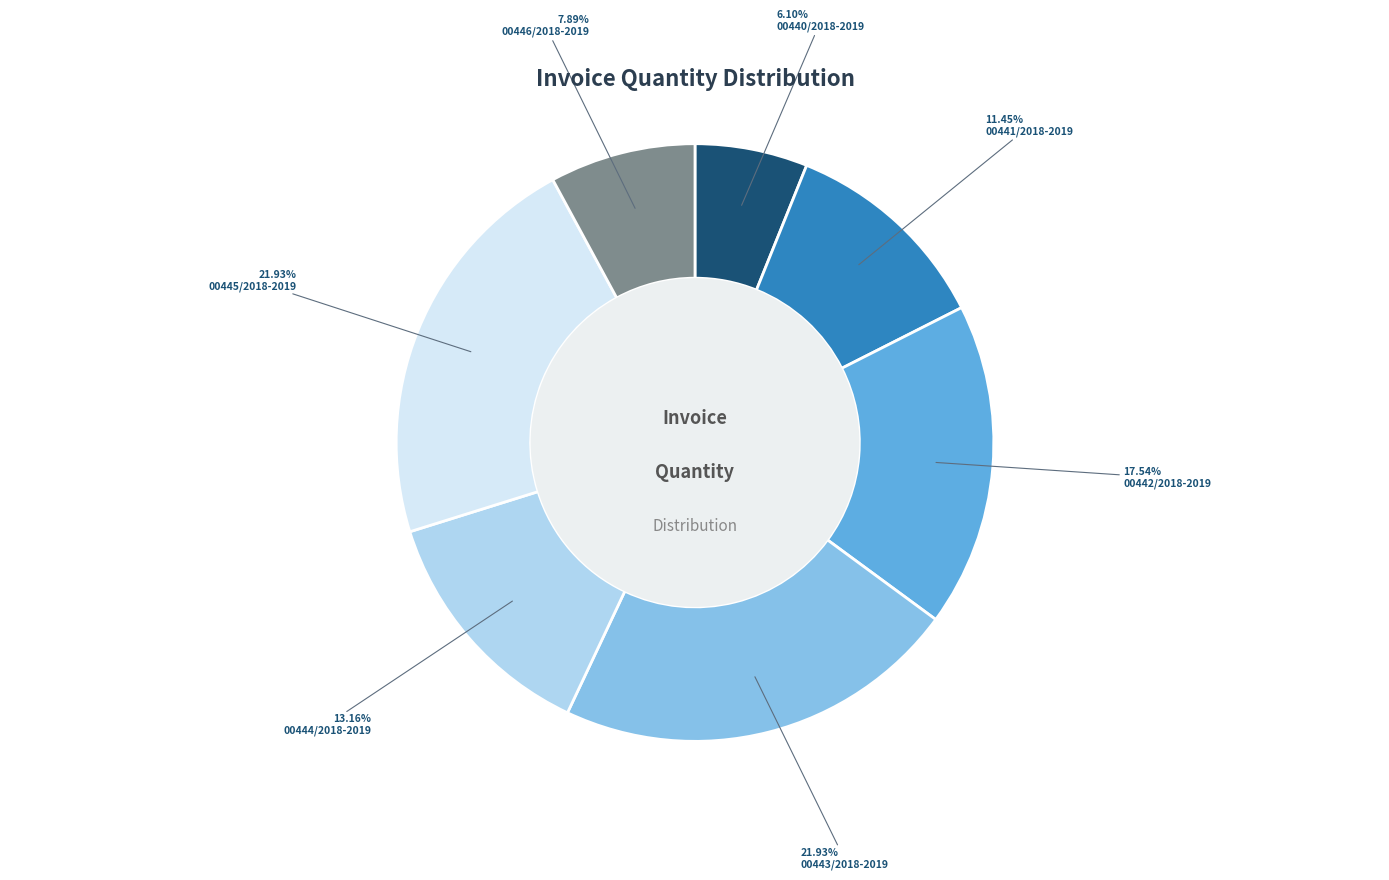

Approximately how many times larger is the value at 00442/2018-2019 compared to 00444/2018-2019?

1.3